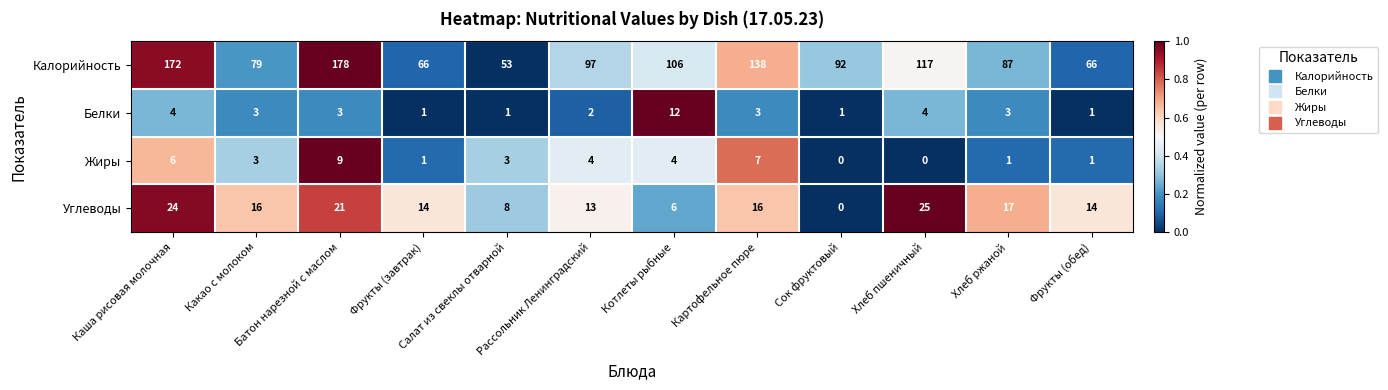

Rank the series by their maximum value, from lowest to highest.

Жиры, Белки, Углеводы, Калорийность